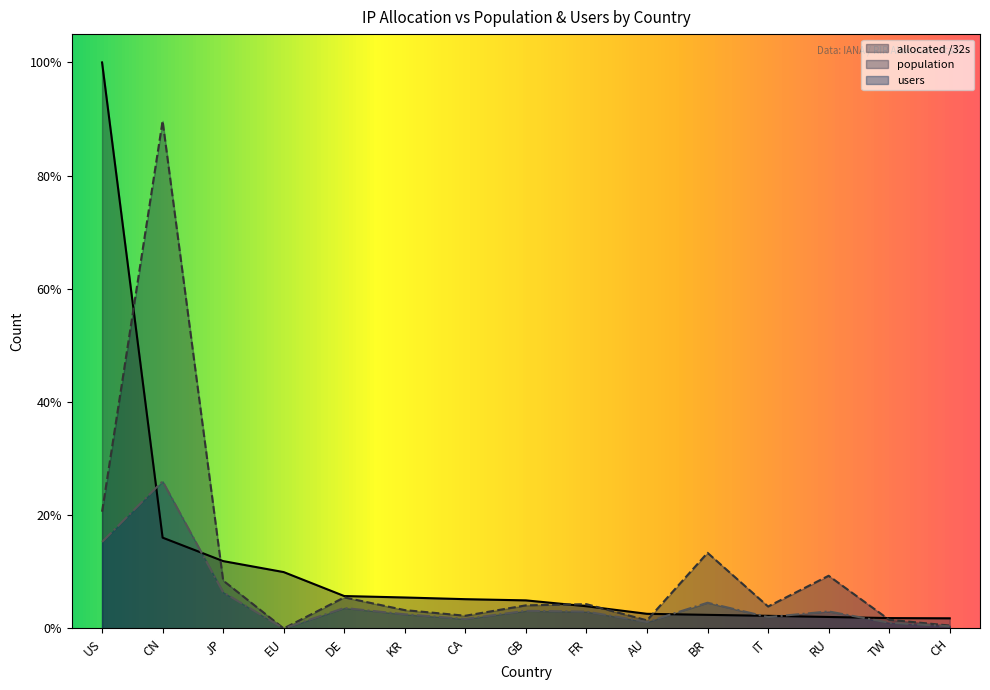

At BR, list the series in order from largest to smallest.

population, users, allocated /32s